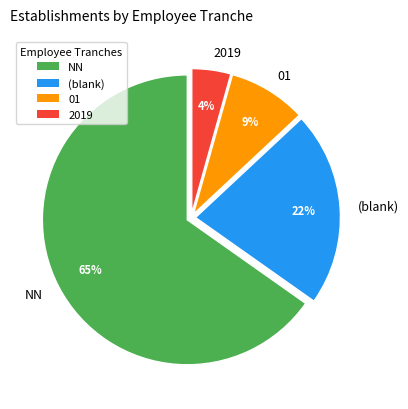

Which category has the smallest portion of the pie?

2019